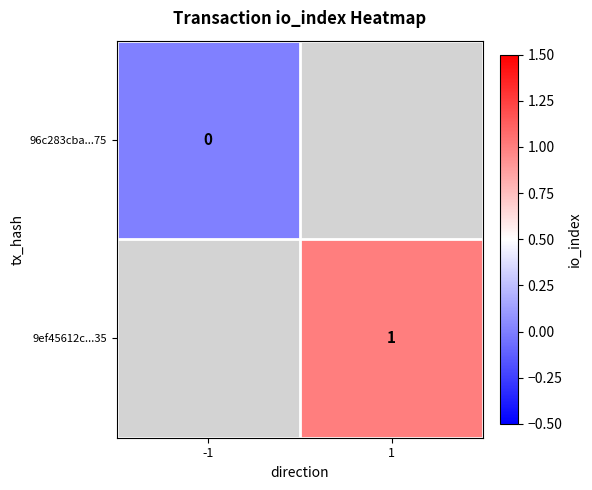

The 9ef45612c...35 series shows 2 at 1. True or false?

False